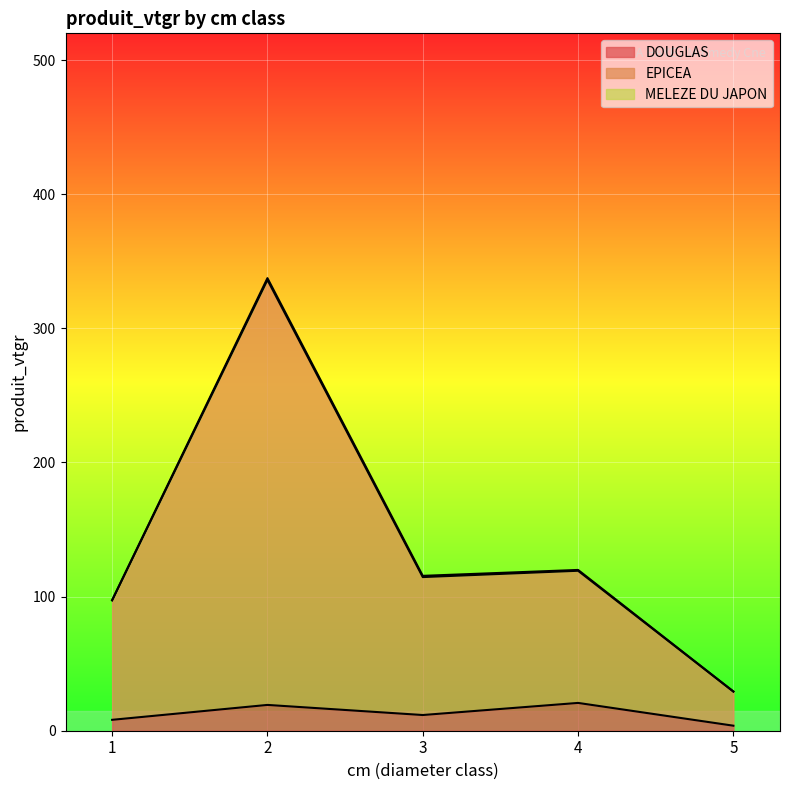

True or false: DOUGLAS and EPICEA cross at least once.

False